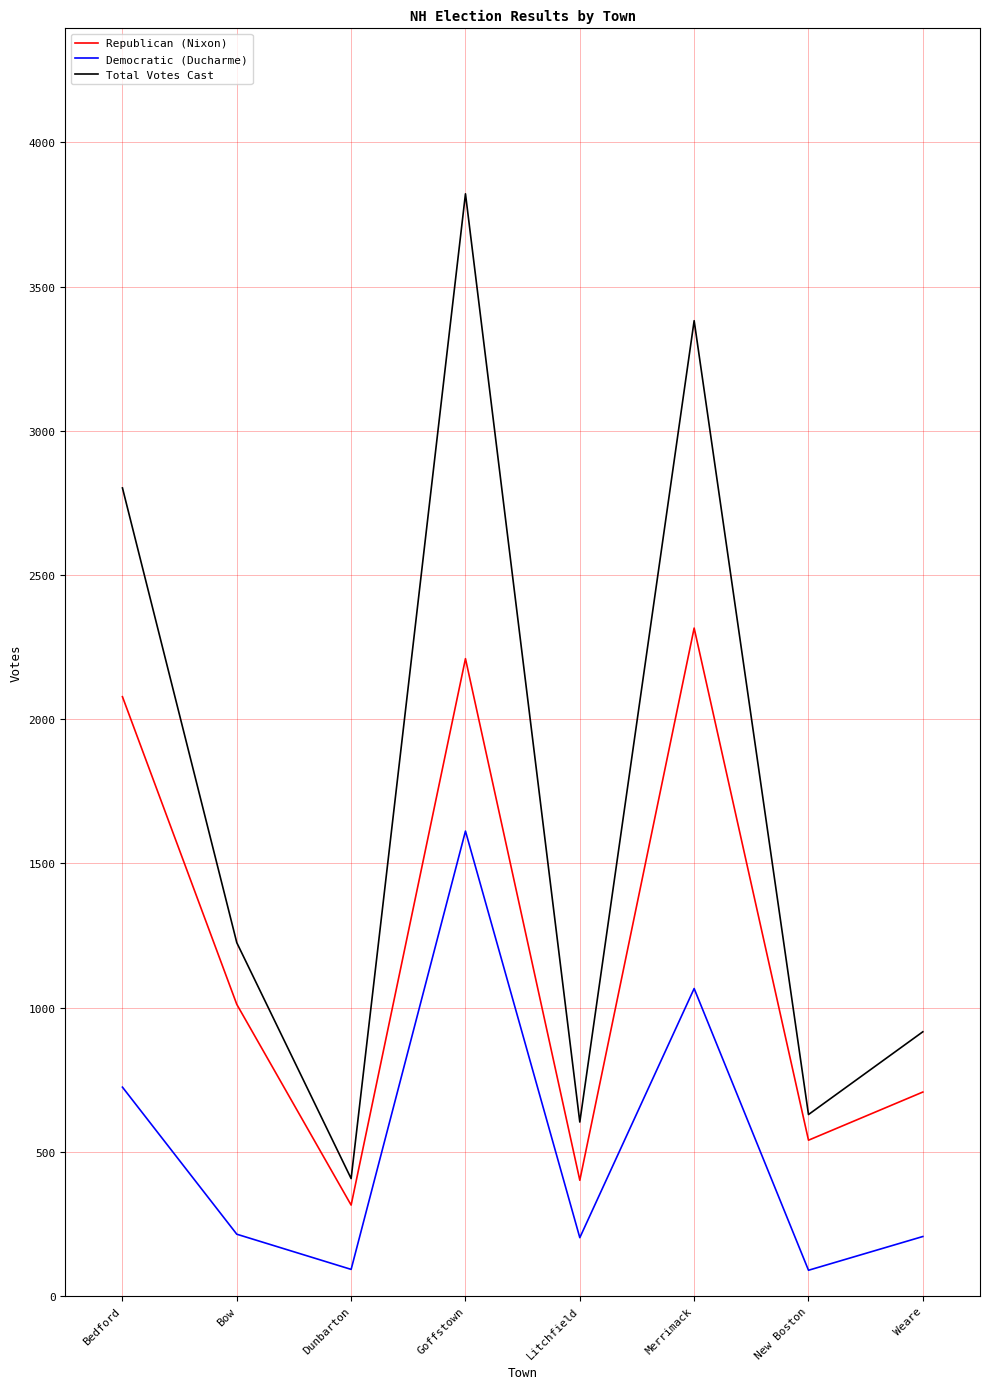

Is it true that Republican (Nixon) equals 3968 at Goffstown?

False